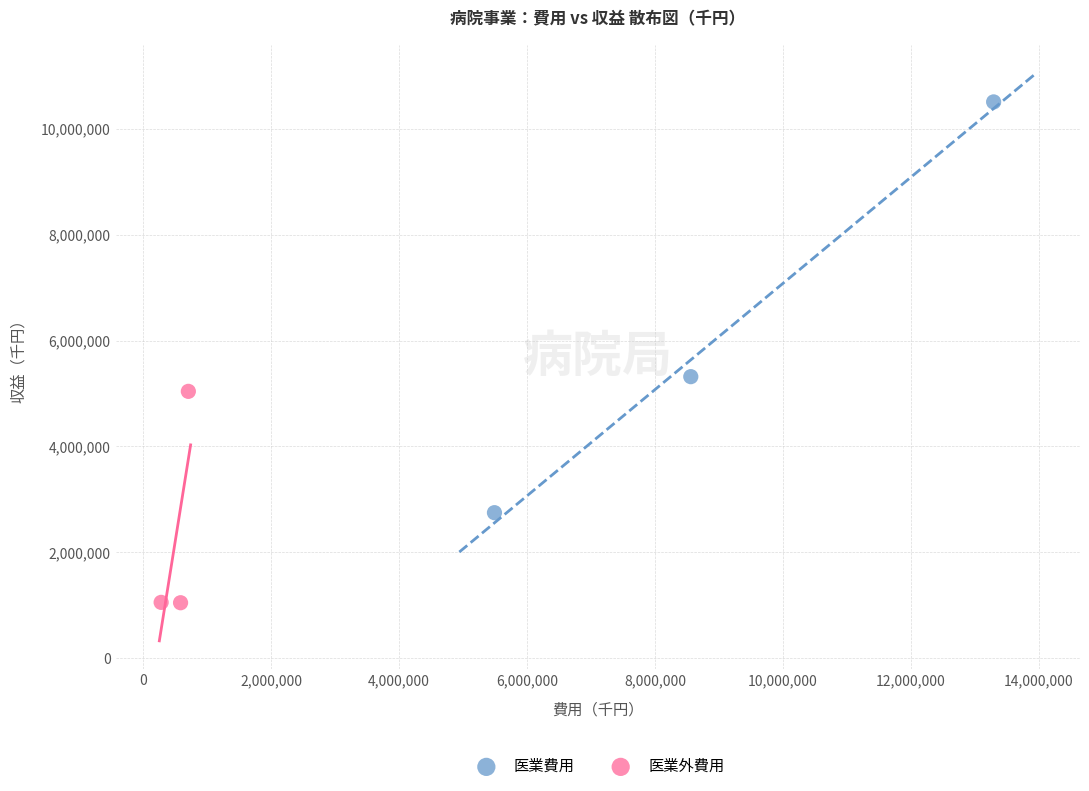

Which series reaches the minimum Y coordinate?

医業外費用